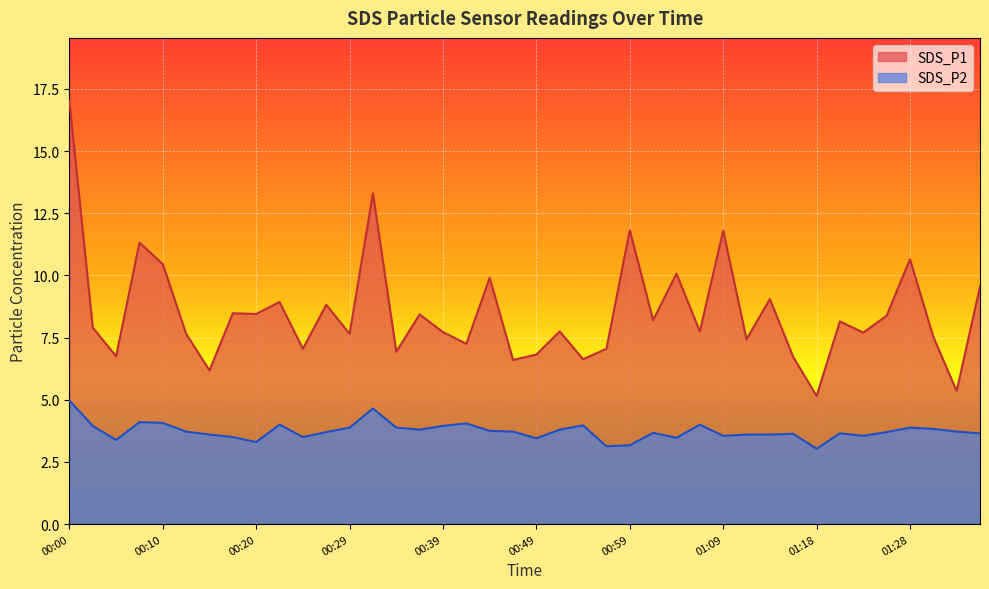

Rank the series by their maximum value, from highest to lowest.

SDS_P1, SDS_P2